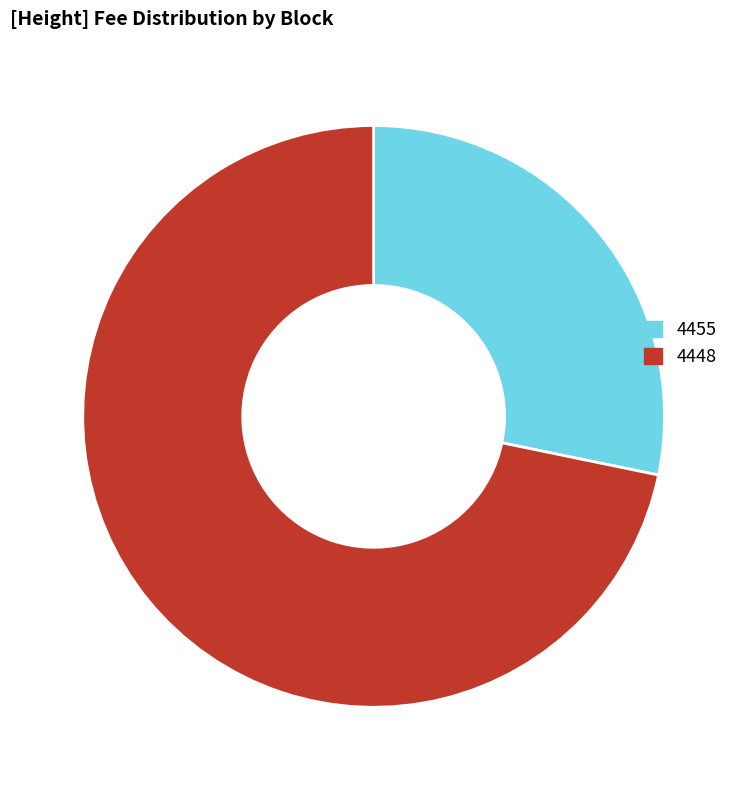

Which has a higher value, 4448 or 4455?

4448